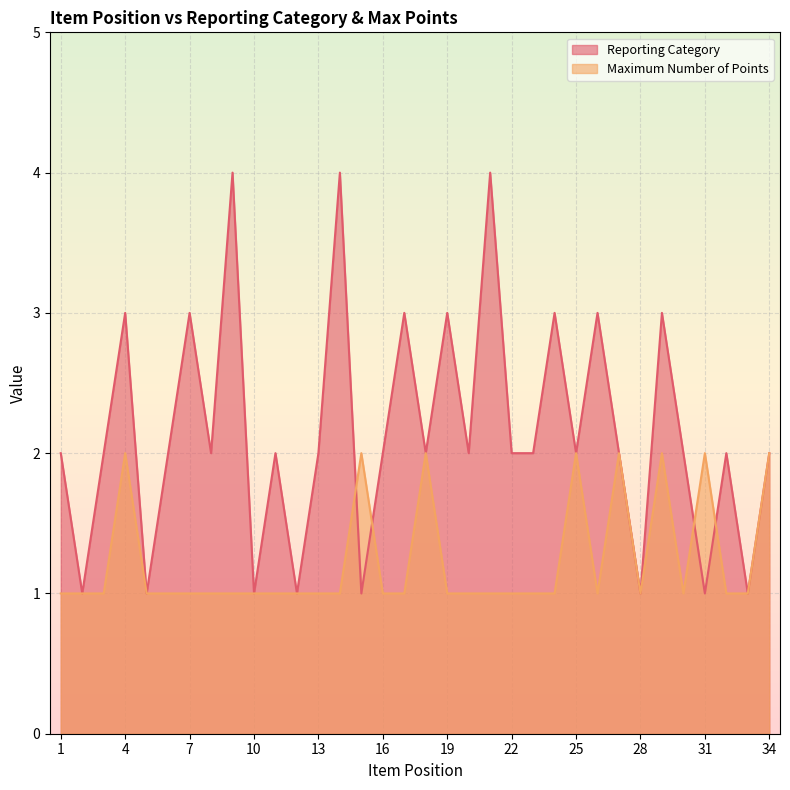

Which category has the highest value in the Reporting Category series?

9